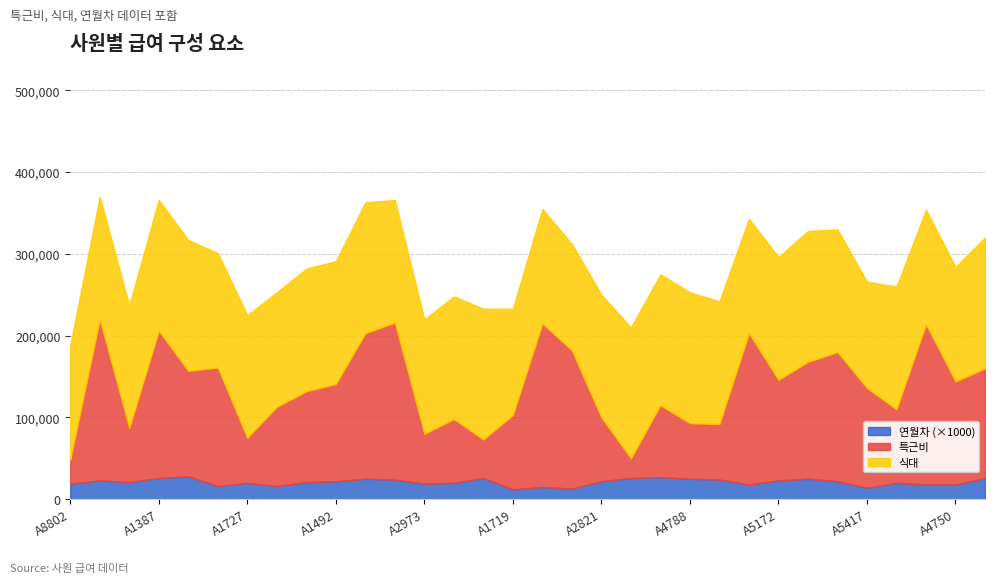

What is the sum of all 식대 values?

4750000